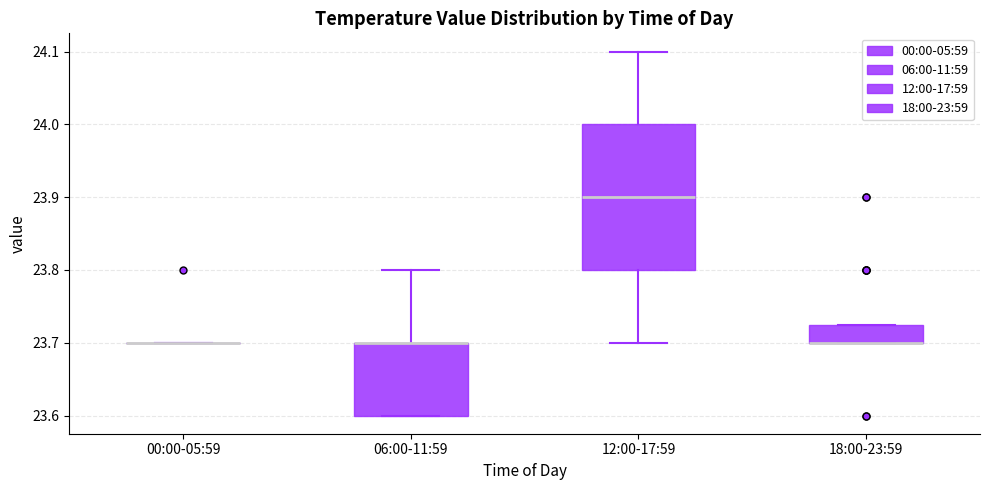

Where is the lower edge of the box for 12:00-17:59 on the y-axis? The values are not printed on the chart, so give them approximately, as read against the axis.

23.80